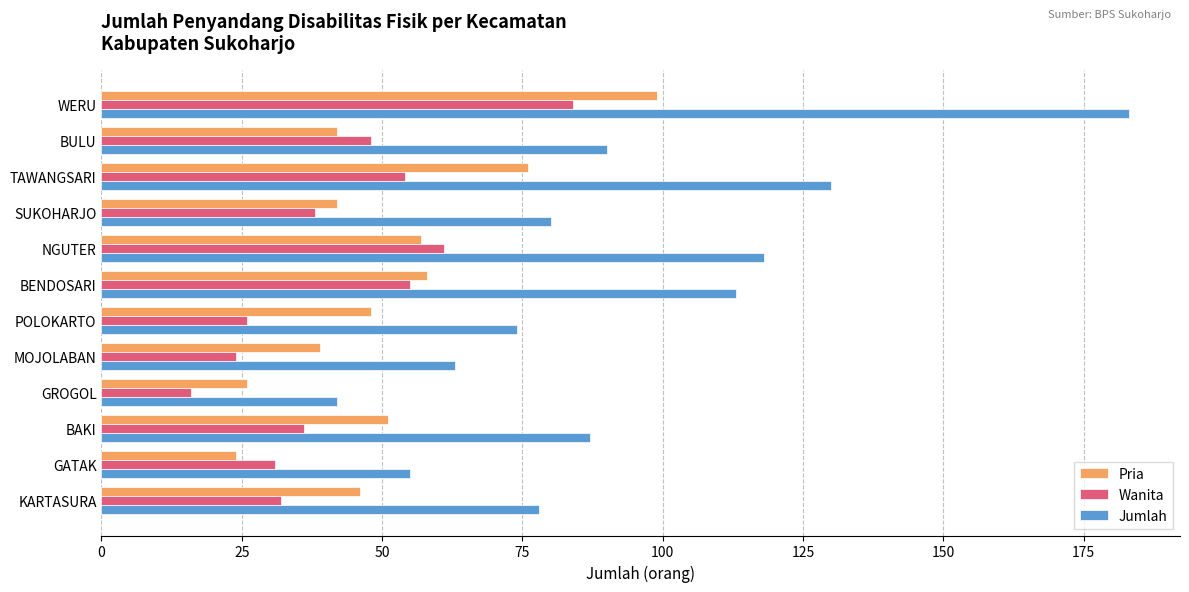

Rank the series by their average value, from highest to lowest.

Jumlah, Pria, Wanita